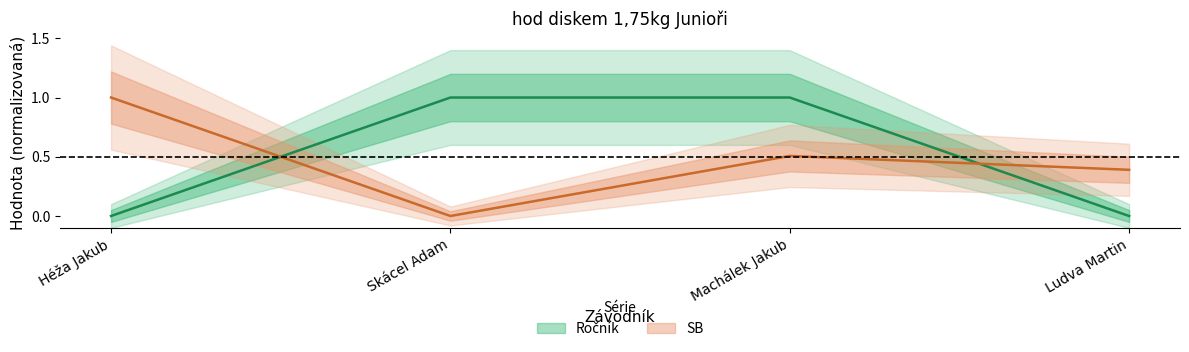

At how many categories does at least one series exceed 0?

4